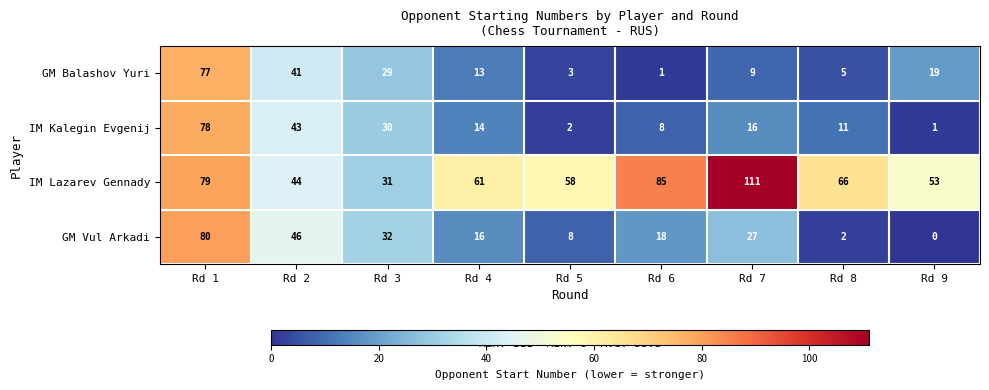

Which series has the largest total across all categories?

IM Lazarev Gennady